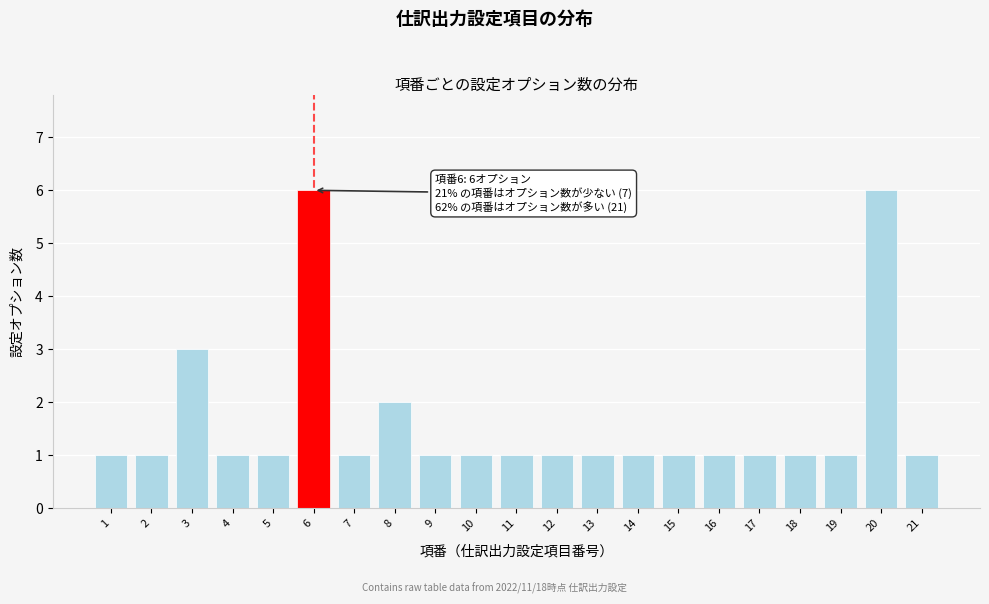

Reading left to right, transcribe all the data shown in this chart.

1	1	3	1	1	6	1	2	1	1	1	1	1	1	1	1	1	1	1	6	1